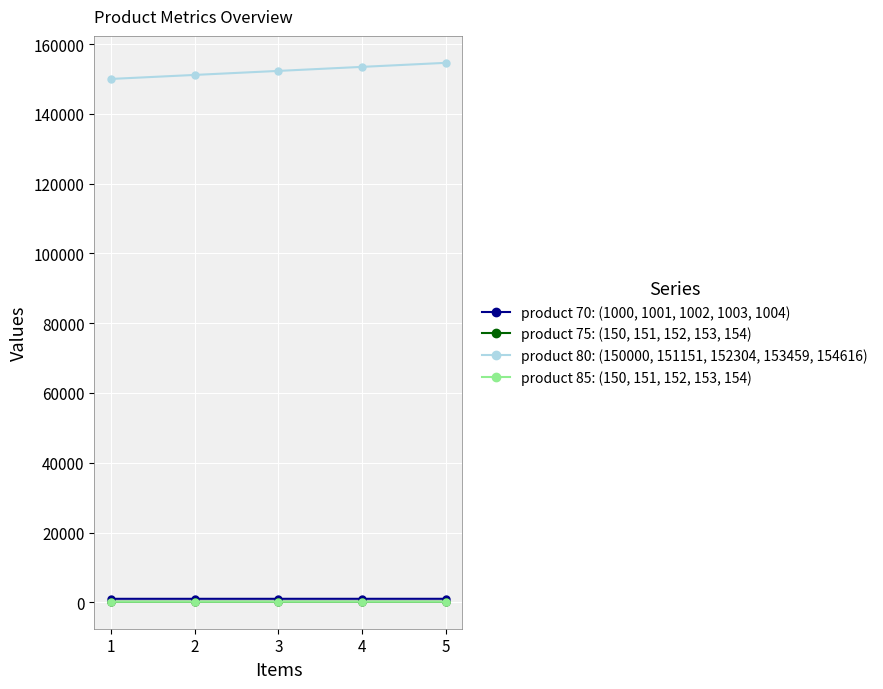

Does the chart have visible grid lines?

Yes